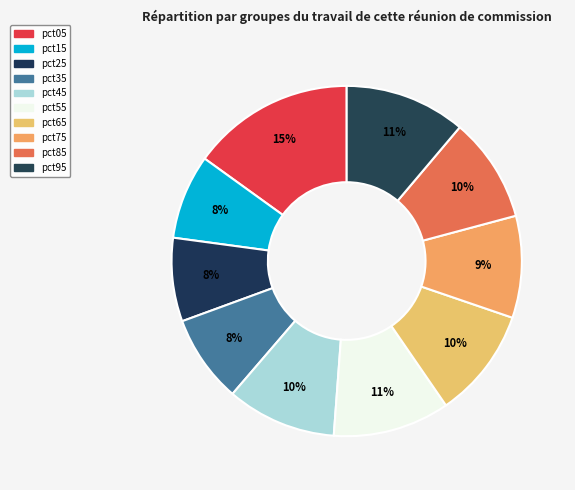

Is it true that pct15 is 1% of the pie?

False